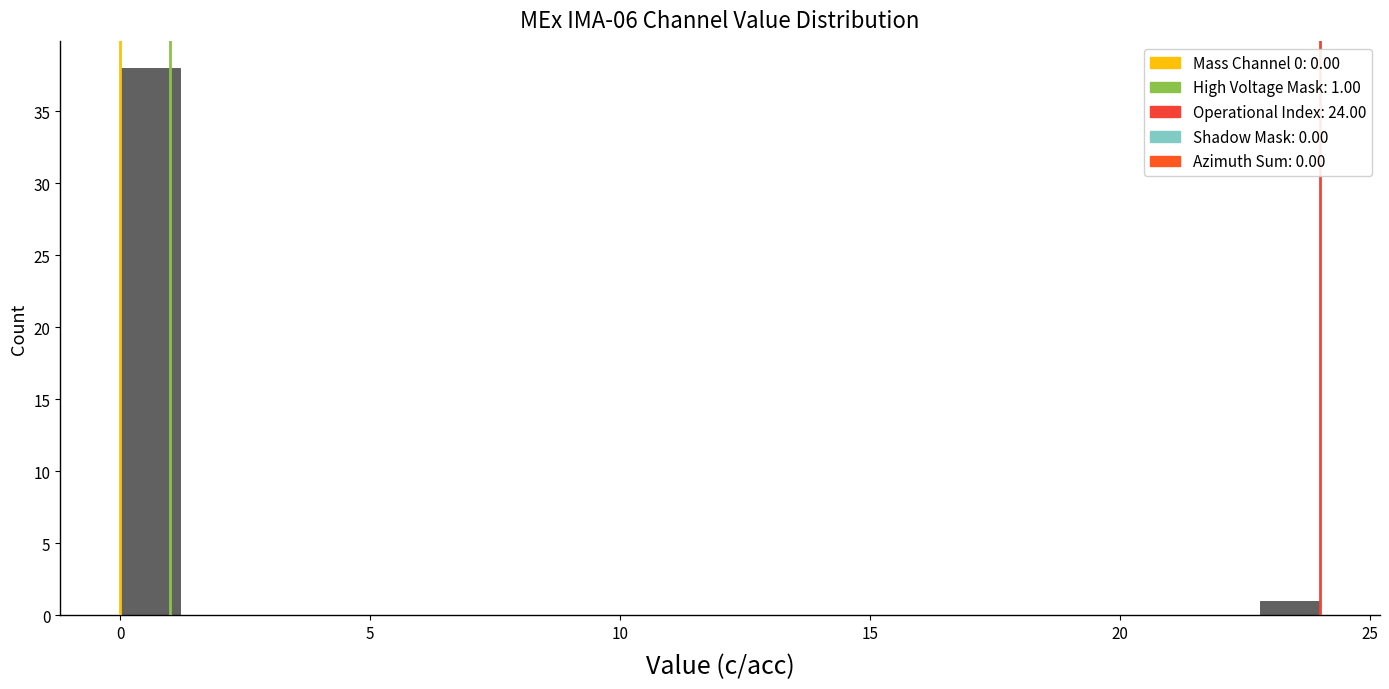

Read against the x-axis, roughly where is the centre of the tallest bar?

0.5